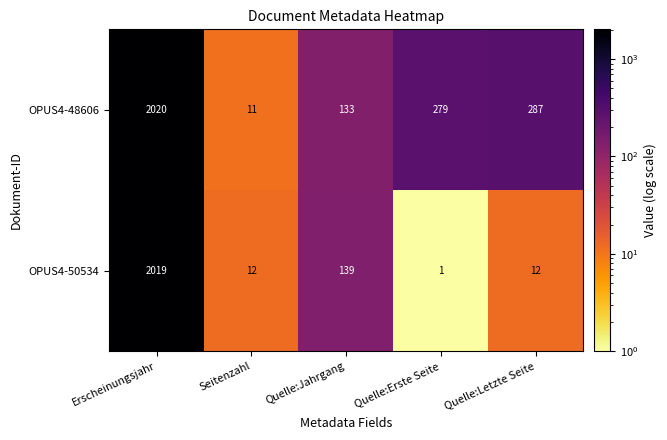

What is the greatest value displayed?

2020